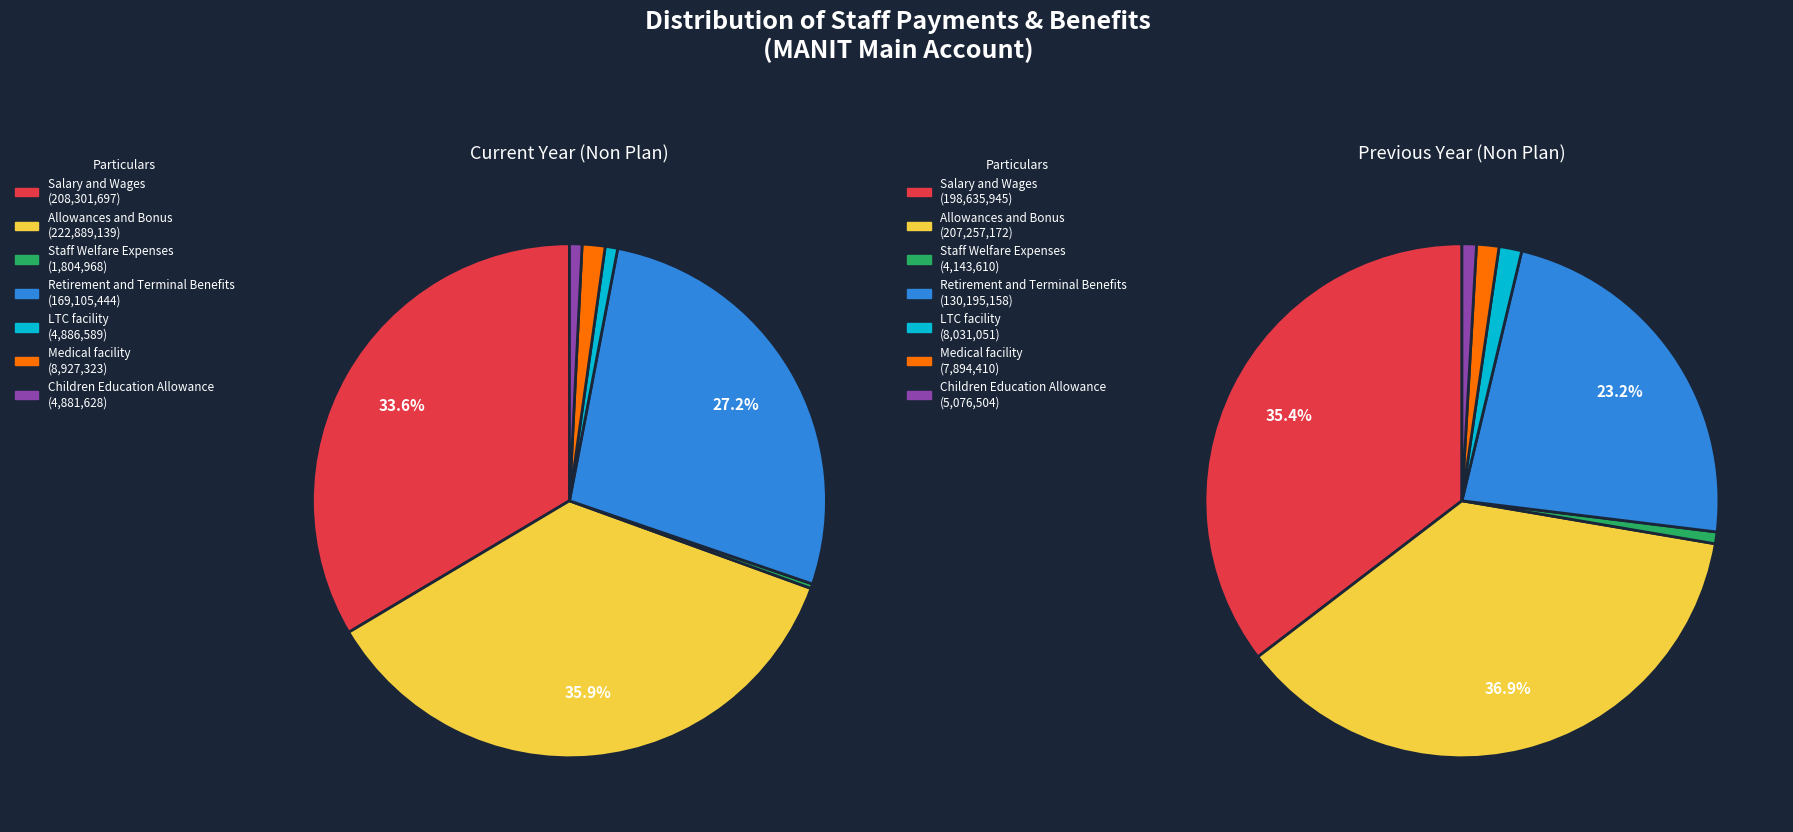

Which slice is the largest?

Allowances and Bonus